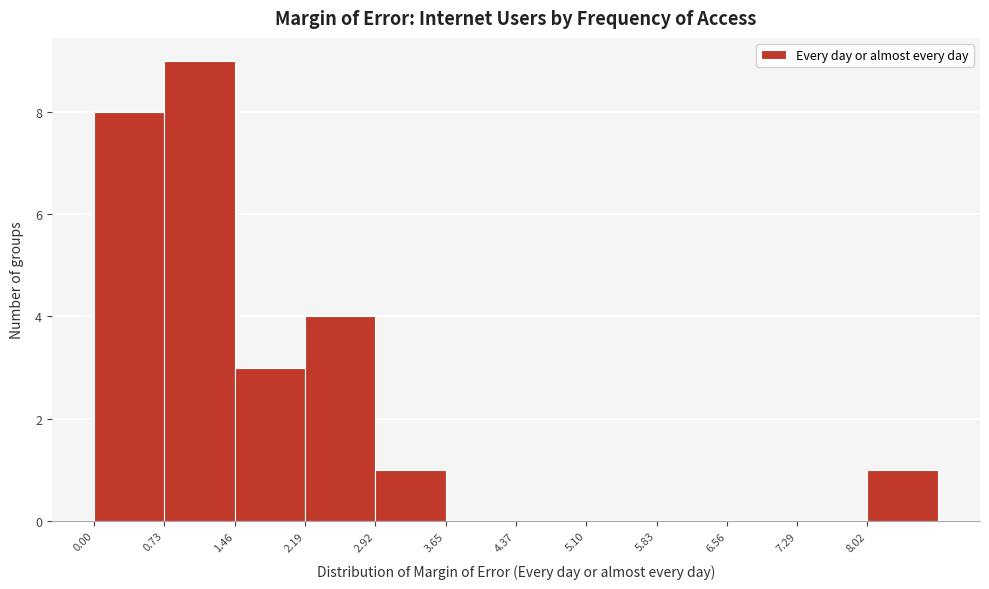

Reading left to right, list every bar in this chart as the range it spans on the x-axis followed by its height. Neither the bar edges nor the heights are printed on the chart, so give them approximately, as read against the axes.

0.0 to 0.7: 8
0.7 to 1.5: 9
1.5 to 2.2: 3
2.2 to 2.9: 4
2.9 to 3.6: 1
3.6 to 4.4: 0
4.4 to 5.1: 0
5.1 to 5.8: 0
5.8 to 6.6: 0
6.6 to 7.3: 0
7.3 to 8.0: 0
8.0 to 8.7: 1